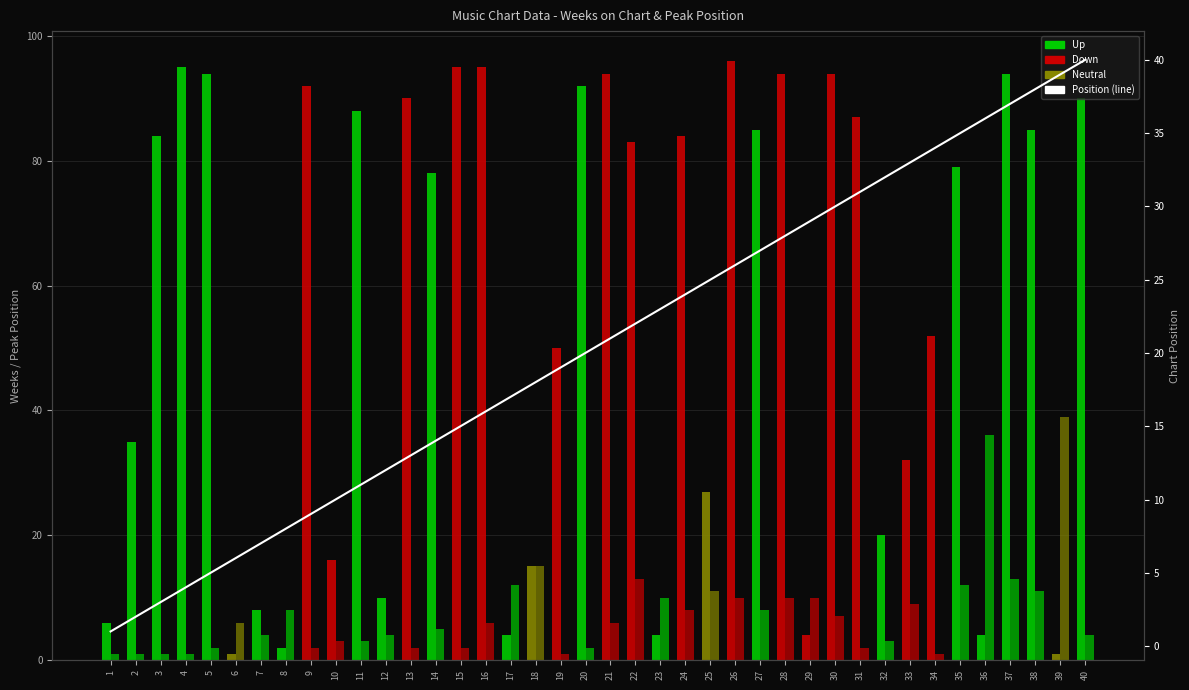

What is the greatest value displayed?

96